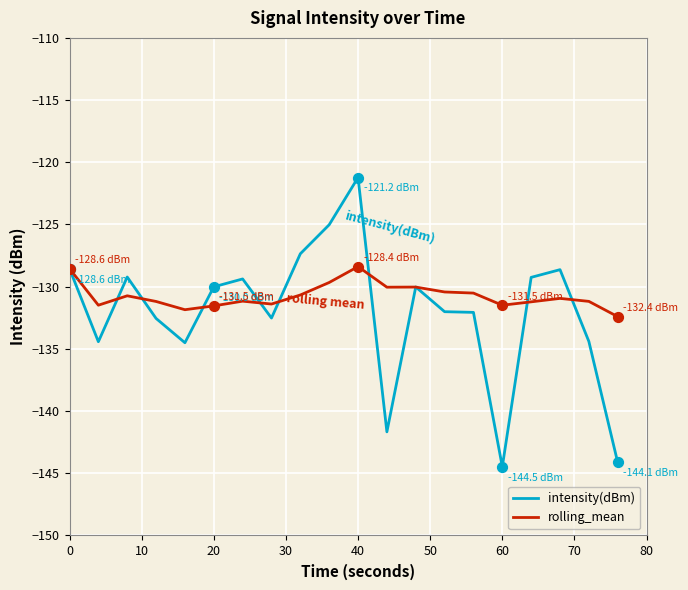

List the series in order of their peak value, highest first.

intensity(dBm), rolling_mean